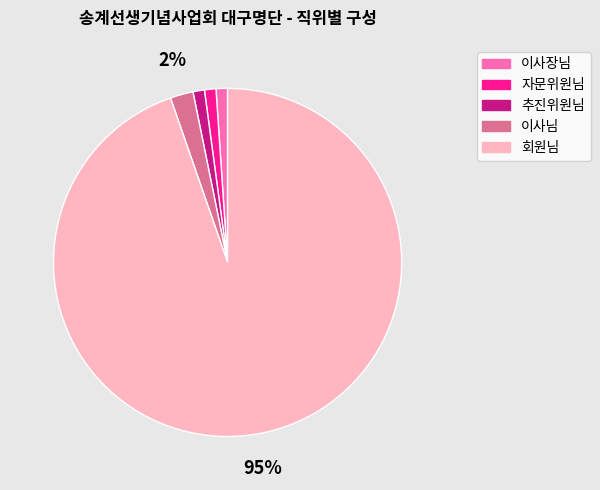

Does 추진위원님 account for over 50% of the chart?

No